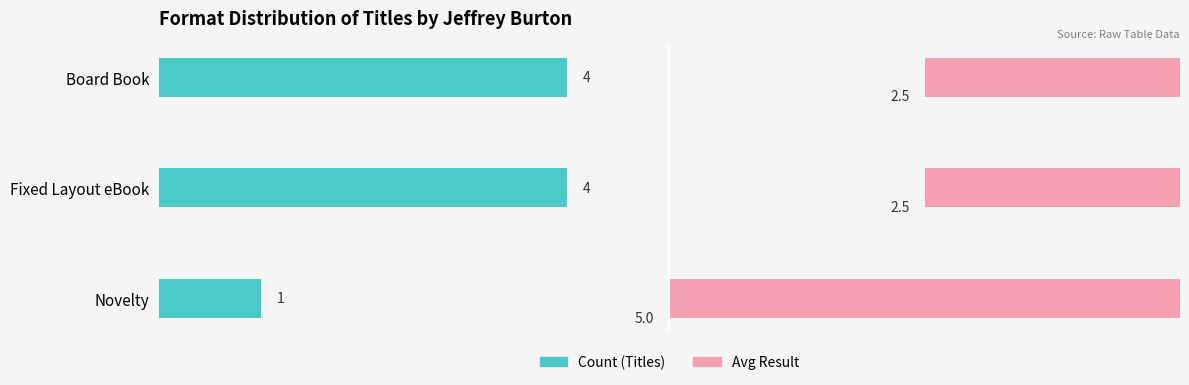

How many Avg Result values are between 2 and 5?

3